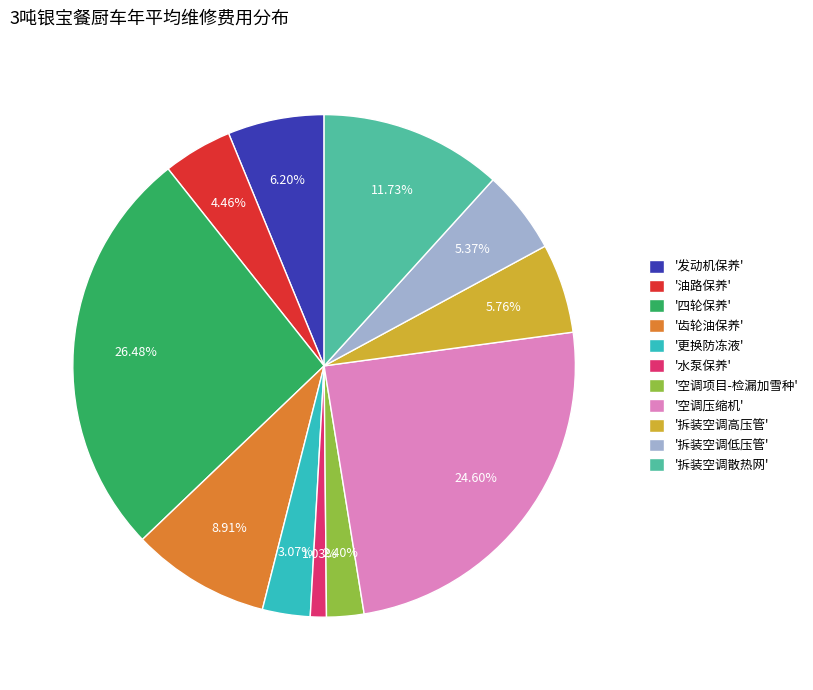

What is the ratio of the value at '拆装空调散热网' to the value at '更换防冻液'?

3.8